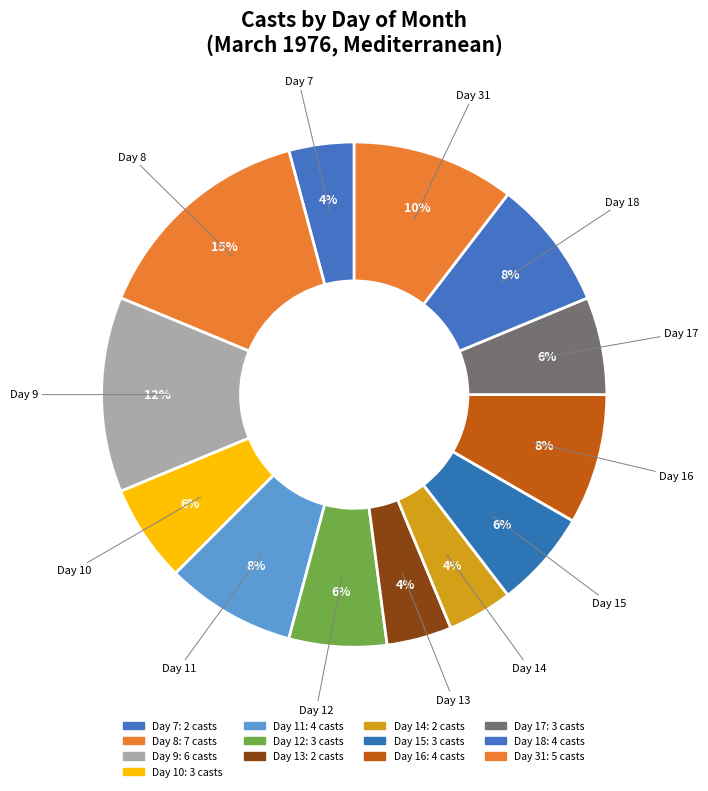

How many segments does this pie chart have?

13